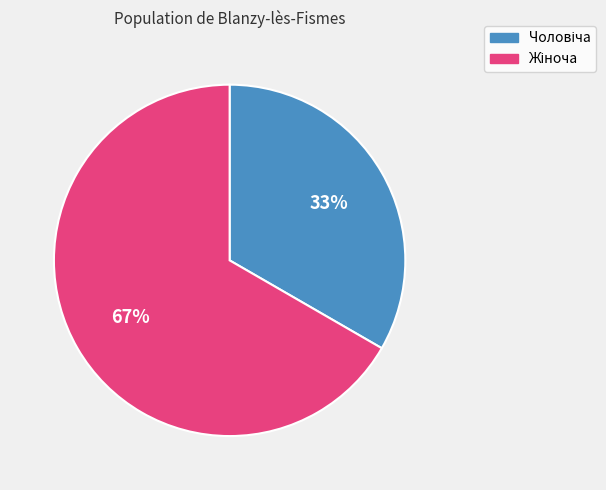

Is there a majority slice in this chart?

Yes